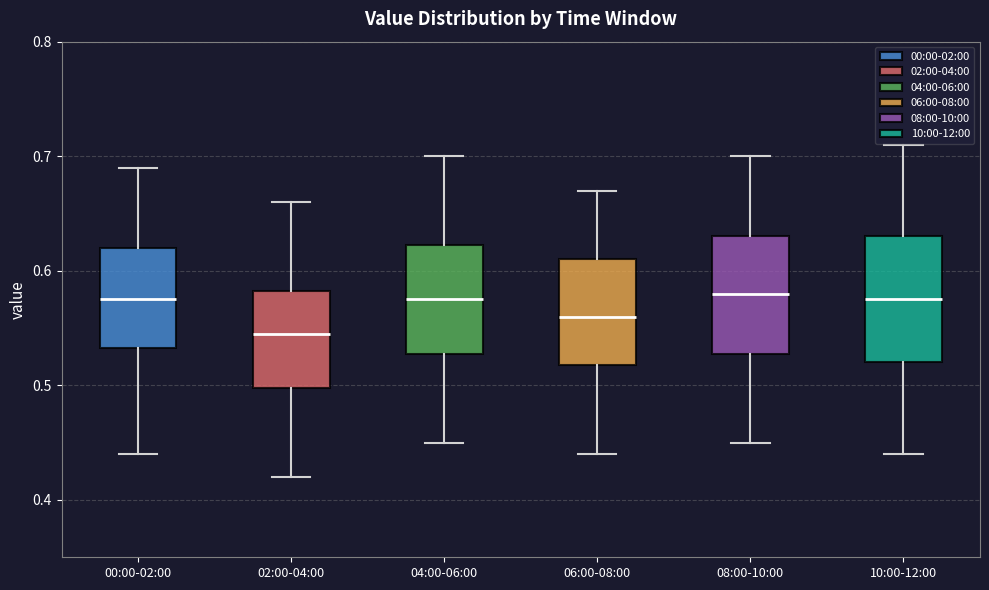

Where does the upper whisker of the box for 02:00-04:00 end on the y-axis? The values are not printed on the chart, so give them approximately, as read against the axis.

0.66